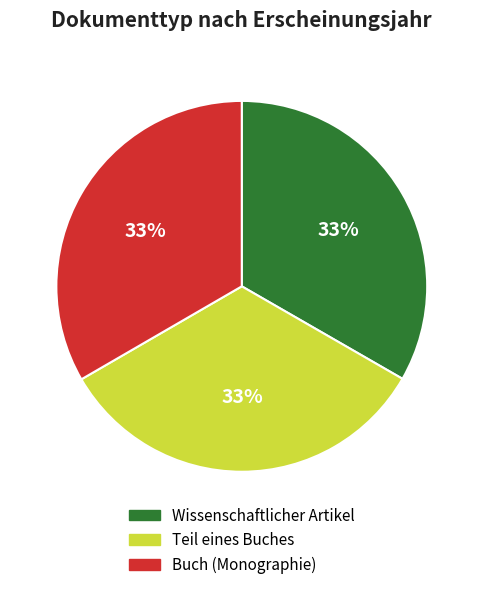

What percentage is the Buch (Monographie) slice, to the nearest percent?

33%